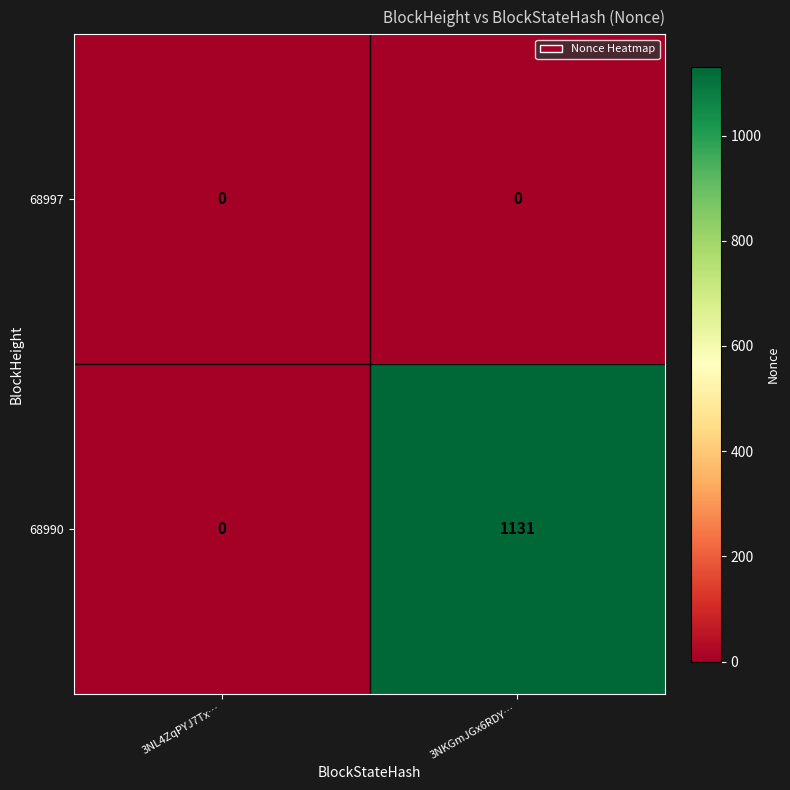

What is the difference between the highest and lowest values at 3NKGmJGx6RDY…?

1131